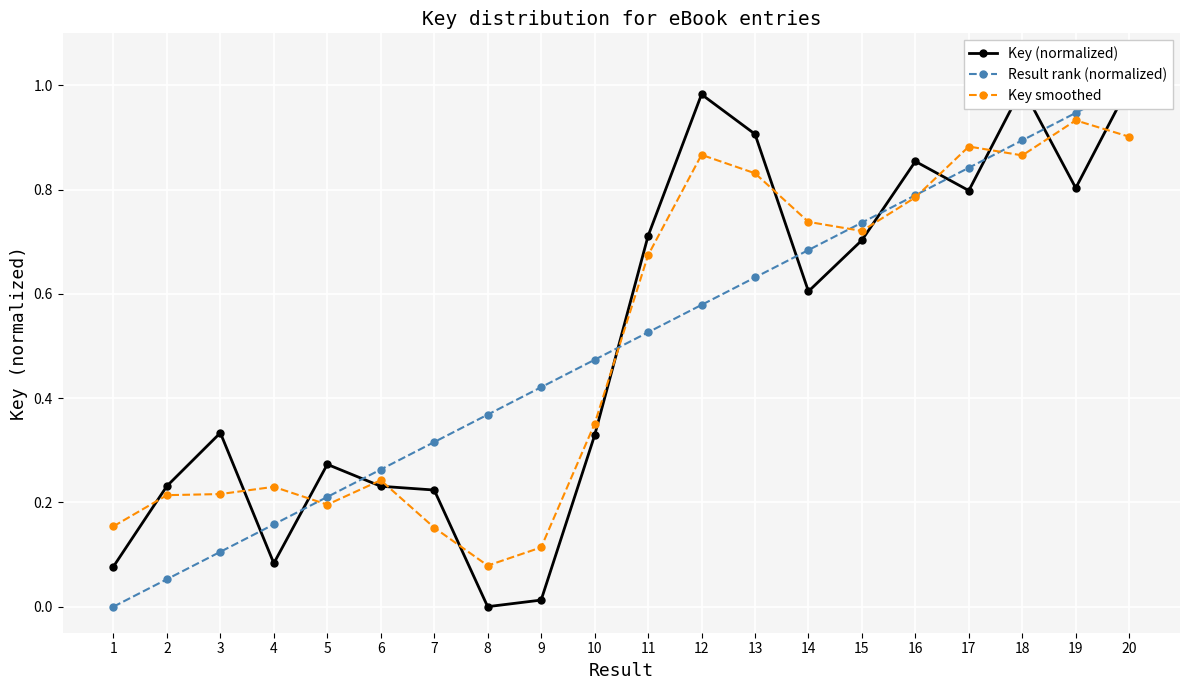

Reading left to right, list all the values displayed in this chart.

Key (normalized): 0.1	0.2	0.3	0.1	0.3	0.2	0.2	0.0	0.0	0.3	0.7	1.0	0.9	0.6	0.7	0.9	0.8	1.0	0.8	1.0
Result rank (normalized): 0.0	0.1	0.1	0.2	0.2	0.3	0.3	0.4	0.4	0.5	0.5	0.6	0.6	0.7	0.7	0.8	0.8	0.9	0.9	1.0
Key smoothed: 0.2	0.2	0.2	0.2	0.2	0.2	0.2	0.1	0.1	0.4	0.7	0.9	0.8	0.7	0.7	0.8	0.9	0.9	0.9	0.9